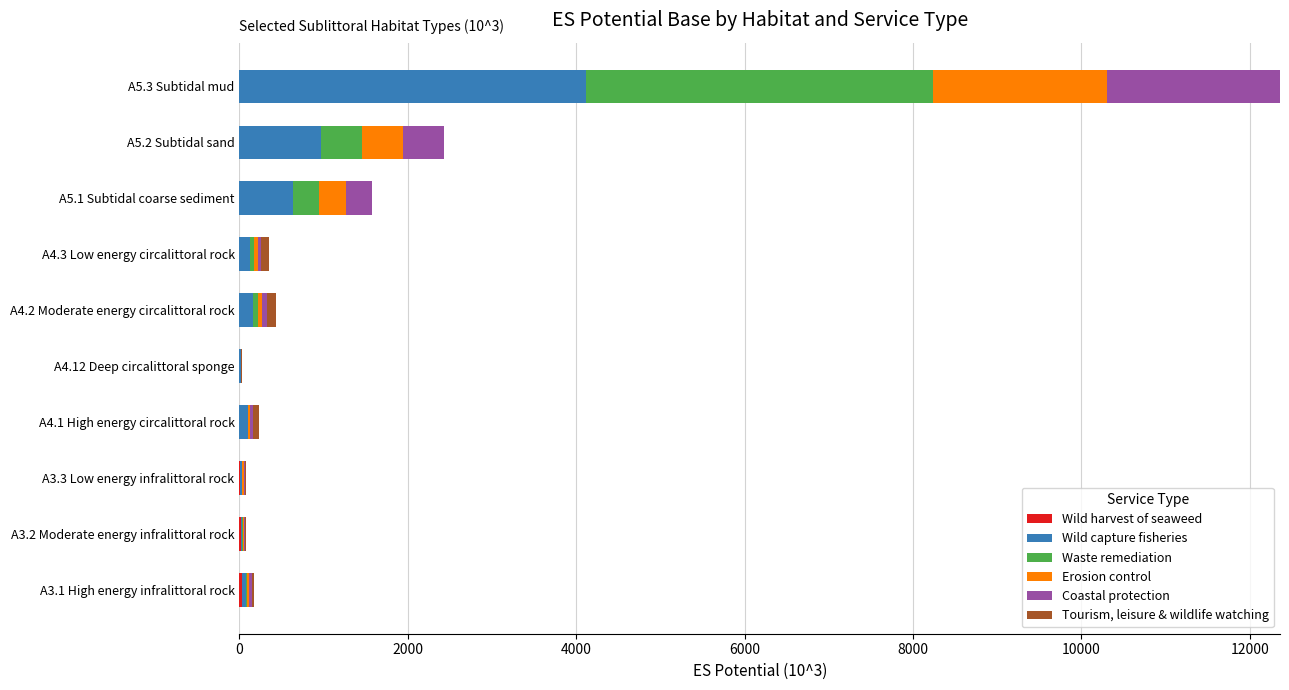

At which category is the sum across all series the highest?

A5.3 Subtidal mud